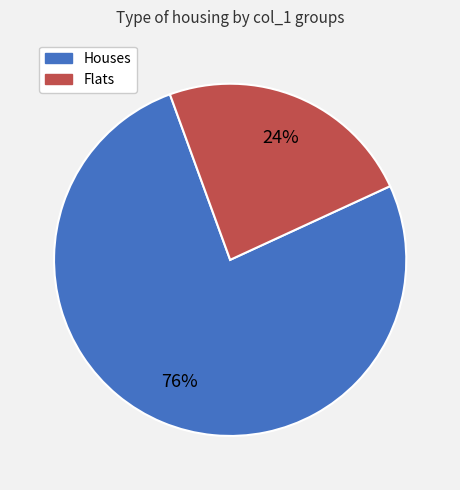

Is there a majority slice in this chart?

Yes